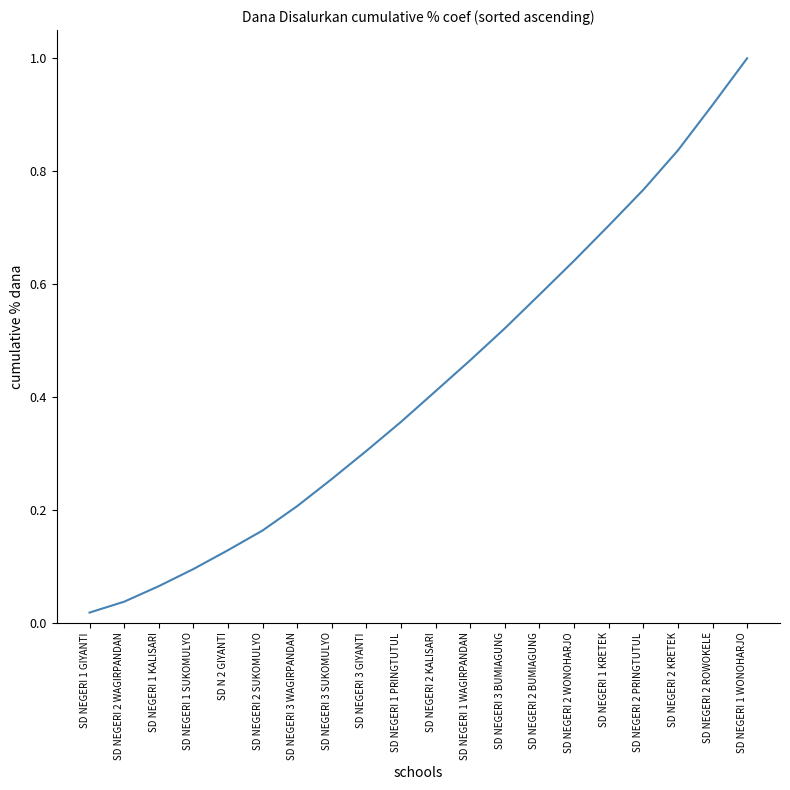

What position from the right is SD NEGERI 2 KRETEK?

3